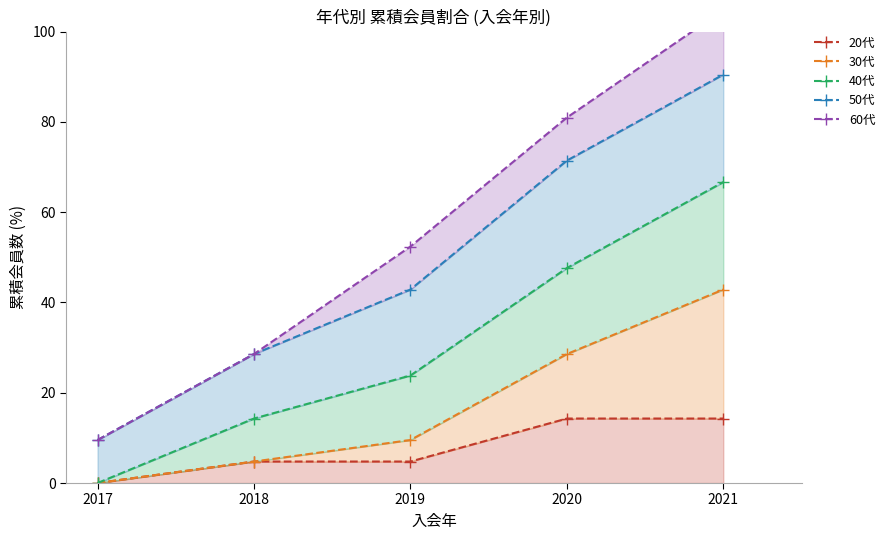

How many values in the 50代 series exceed 42?

3